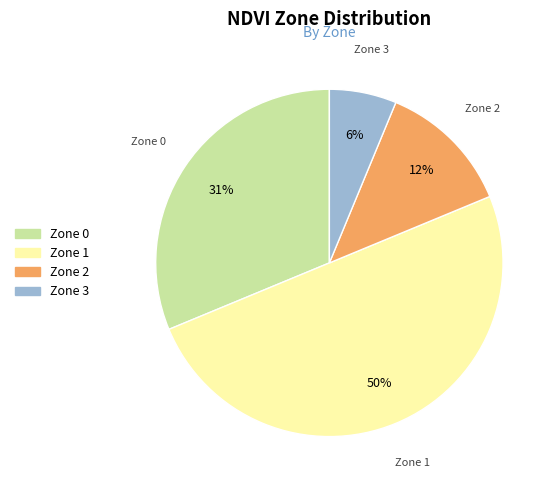

To the nearest percent, what percentage of the pie is Zone 0?

31%